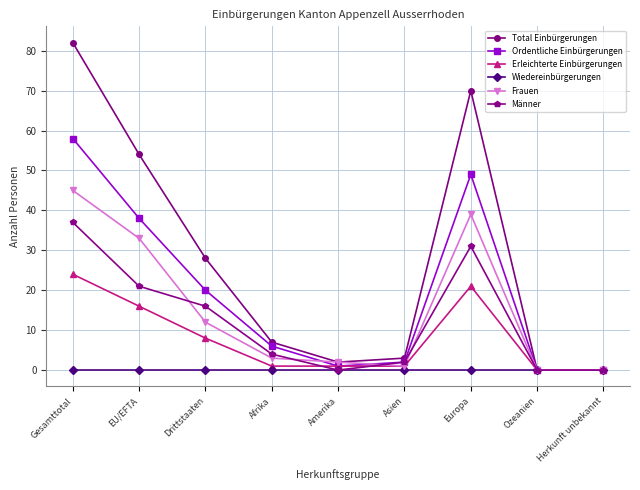

What is the label of the 1st point from the right?

Herkunft unbekannt